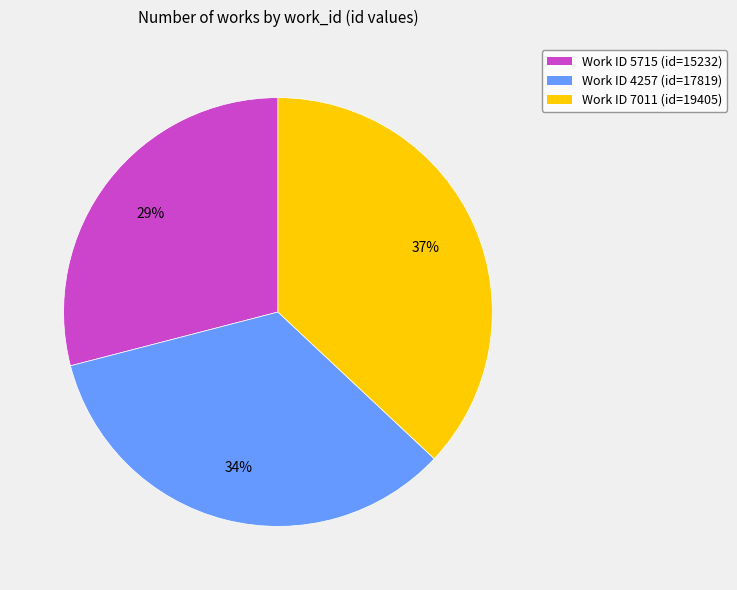

Rank the categories by value from highest to lowest.

Work ID 7011 (id=19405), Work ID 4257 (id=17819), Work ID 5715 (id=15232)